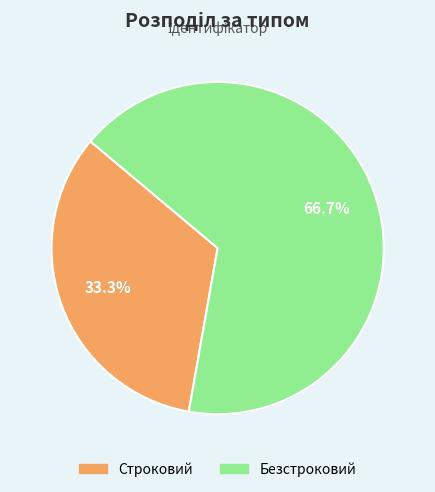

Is there any slice that represents more than half of the pie?

Yes